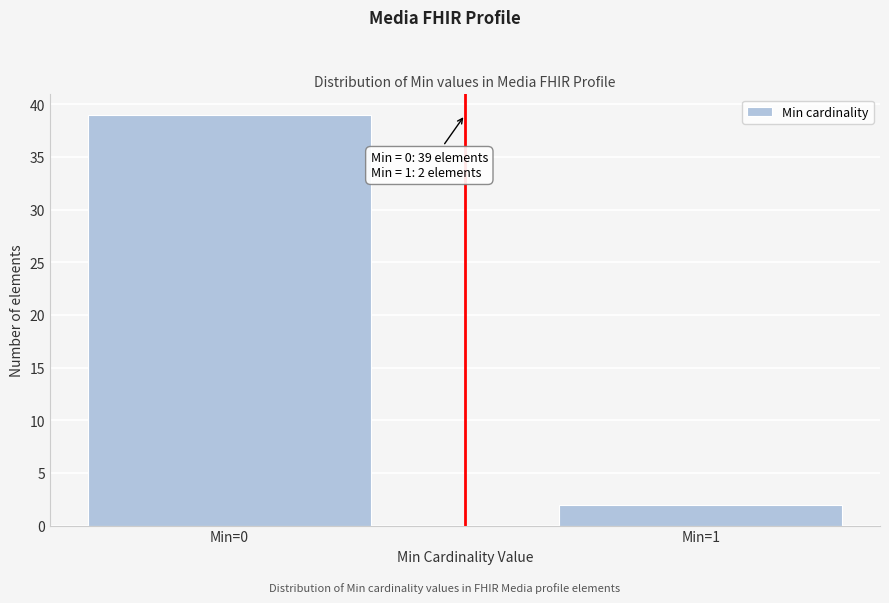

Reading right to left, what are all the values shown in this chart?

Min=1=2	Min=0=39